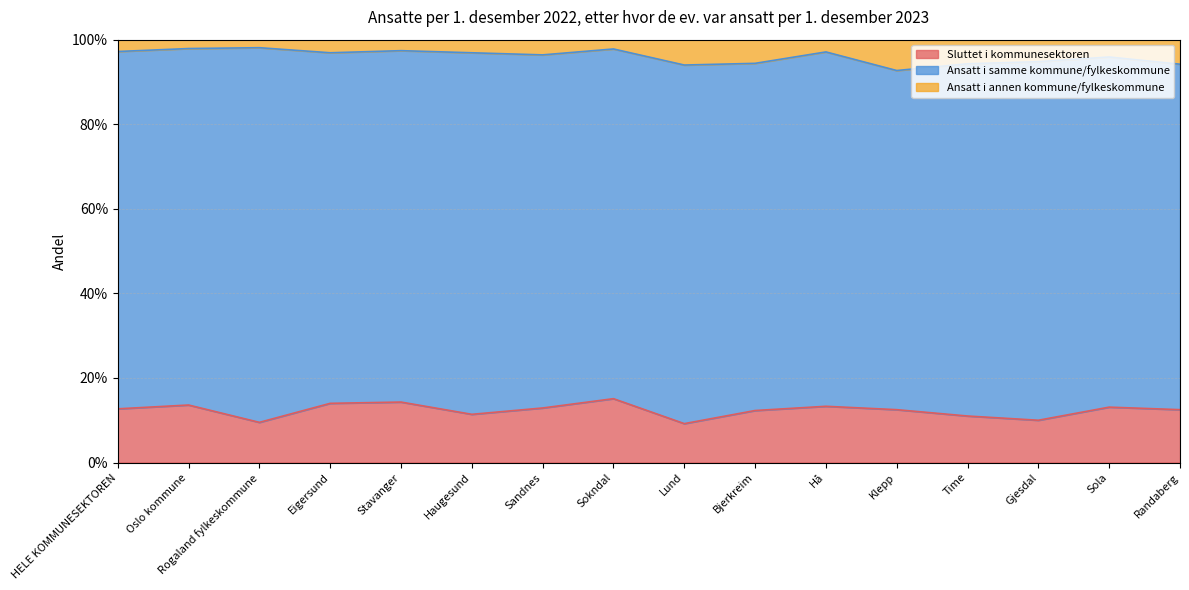

What is the difference between the highest and lowest values at Sandnes?

0.8